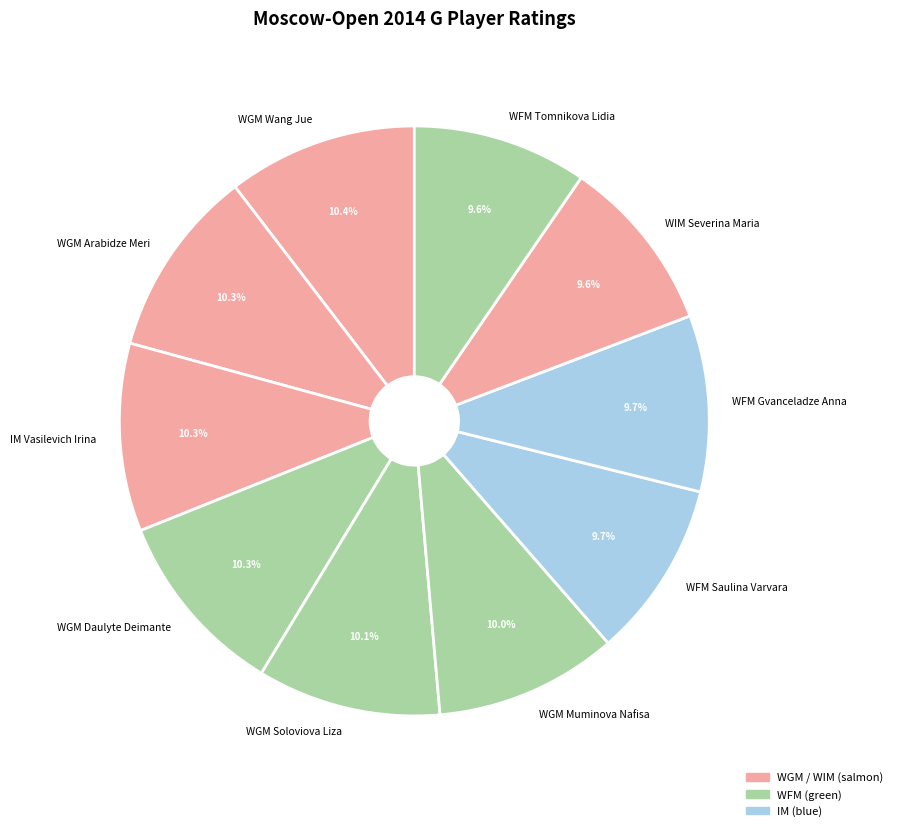

Is it true that WIM Severina Maria is 10% of the pie?

True